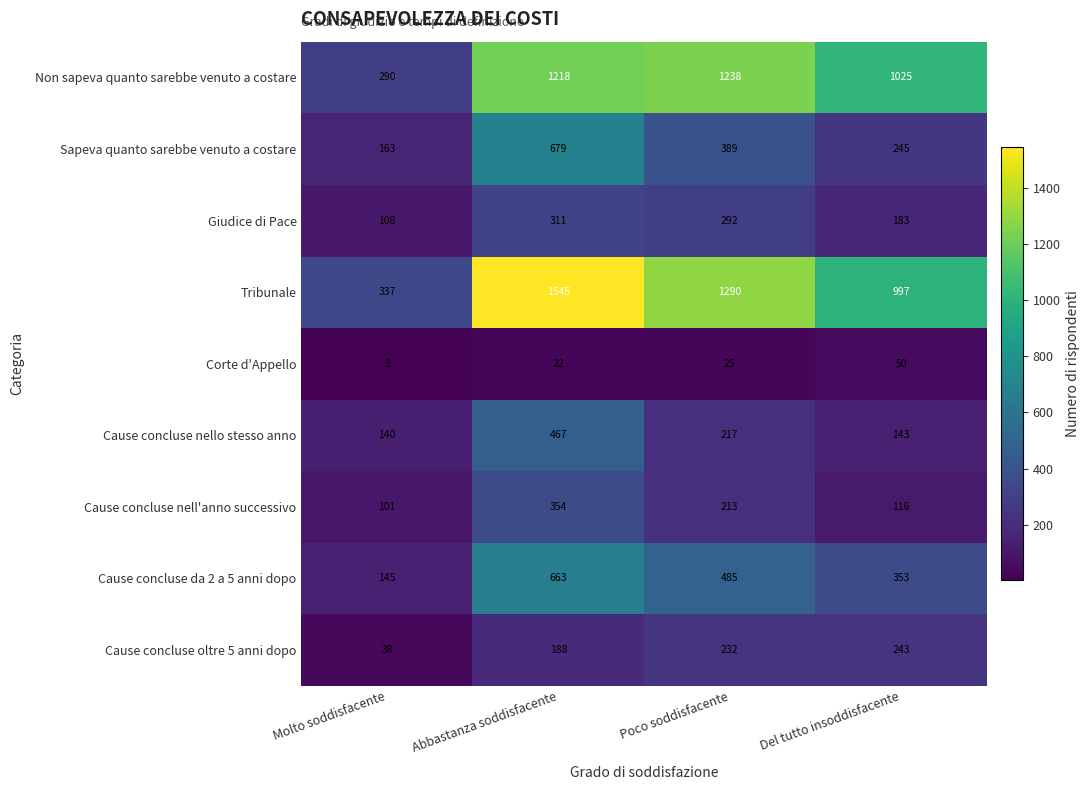

At which label does Giudice di Pace first exceed 292?

Abbastanza soddisfacente